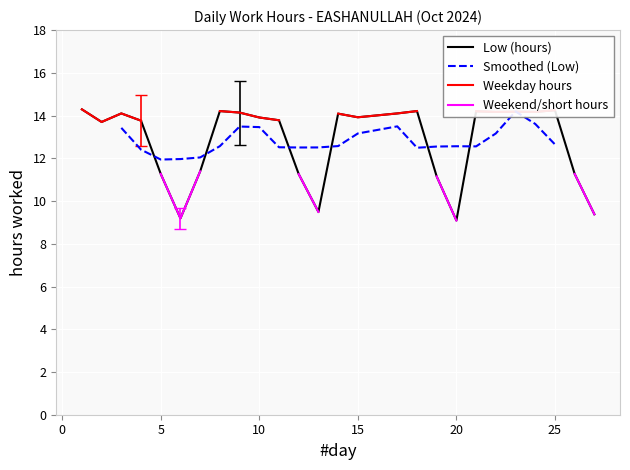

Rank the categories by value from highest to lowest.

1, 25, 8, 18, 21, 23, 22, 24, 9, 3, 17, 14, 15, 10, 11, 4, 2, 7, 5, 26, 12, 19, 13, 27, 6, 20